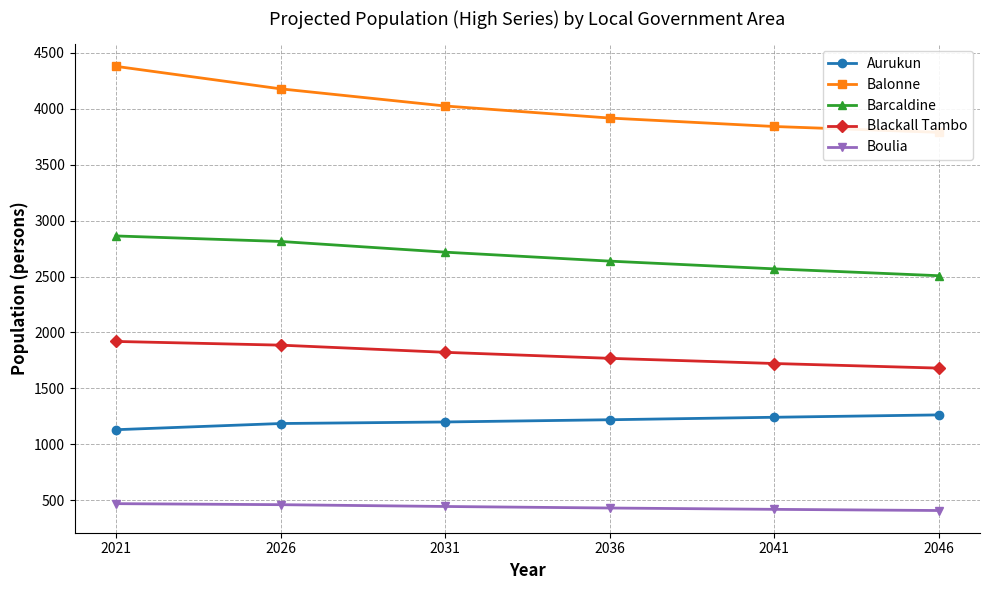

Is it true that Balonne equals 3841.3 at 2041?

True